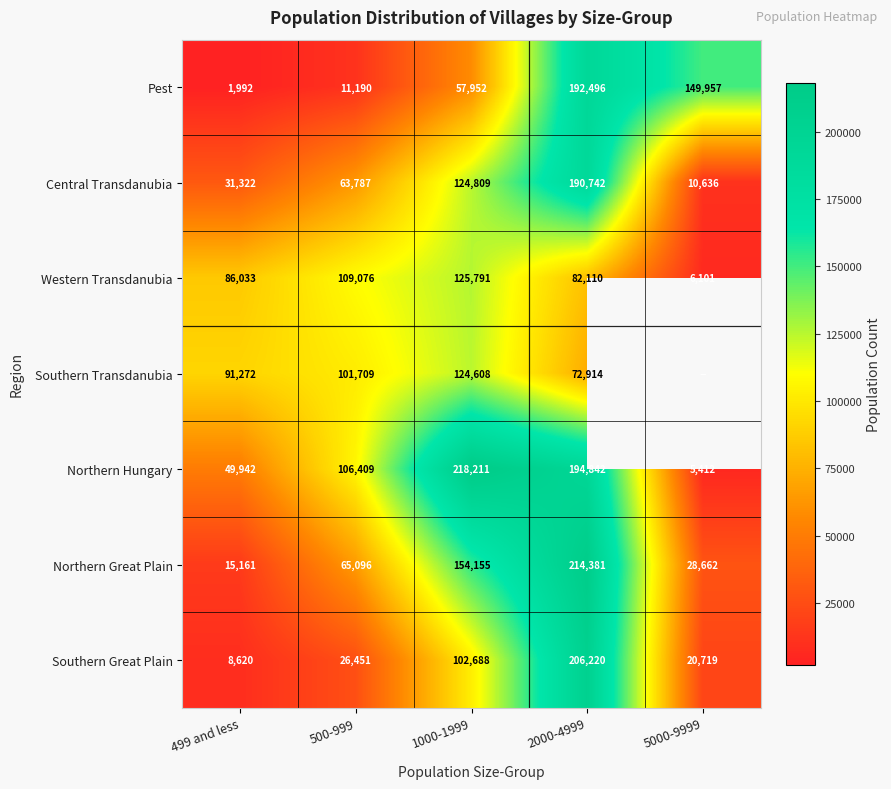

What is the total value across all series at 2000-4999?

1153705